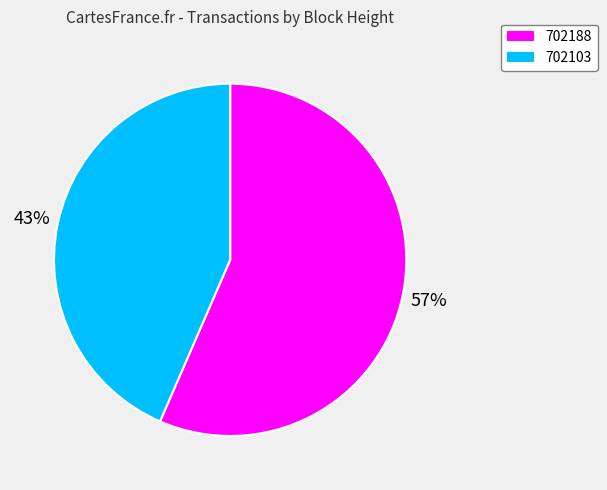

What percentage is the 702188 slice, to the nearest percent?

57%